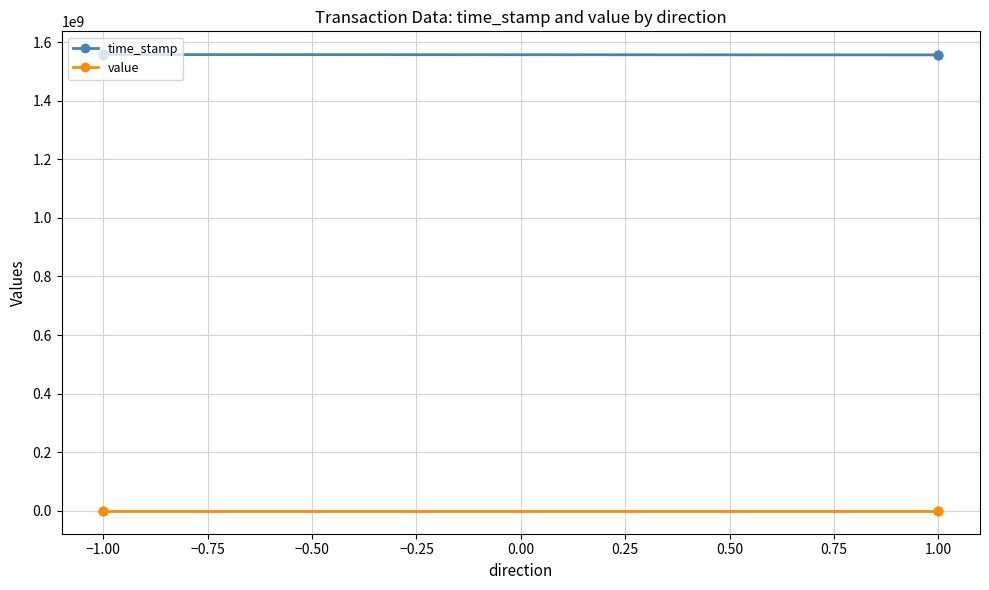

True or false: value has more than 2 interior local peaks.

False